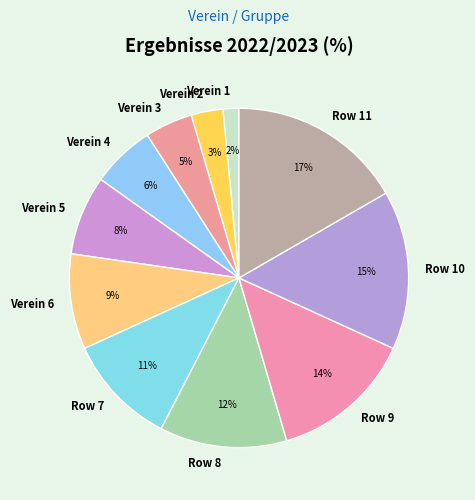

To the nearest percent, what is the combined percentage of Verein 6 and Row 9?

23%